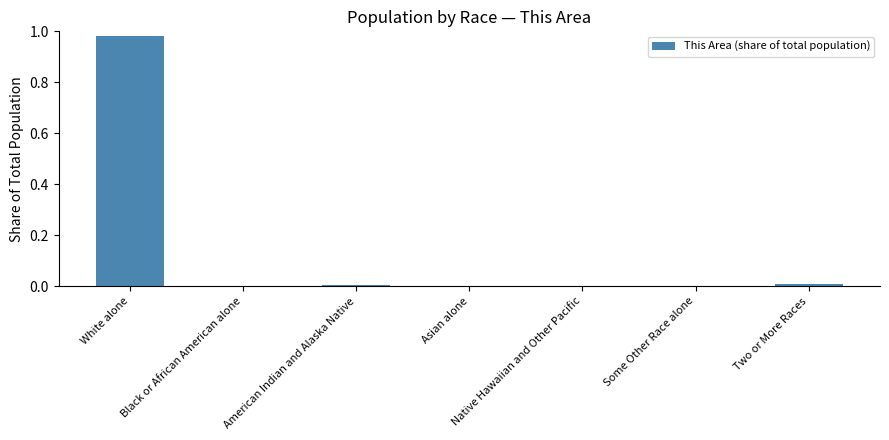

Count the number of data series in this chart.

1